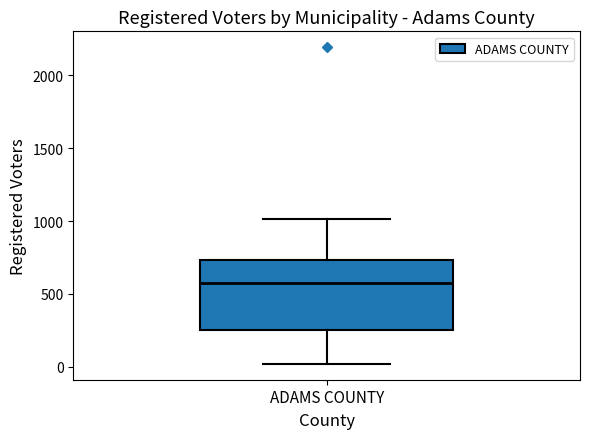

Read this box plot against the y-axis: the position of the median line, the range covered by the box, and the ends of both whiskers. The values are not printed on the chart, so give them approximately, as read against the axis.

median 550, box 250 to 750, whiskers 0 to 1000